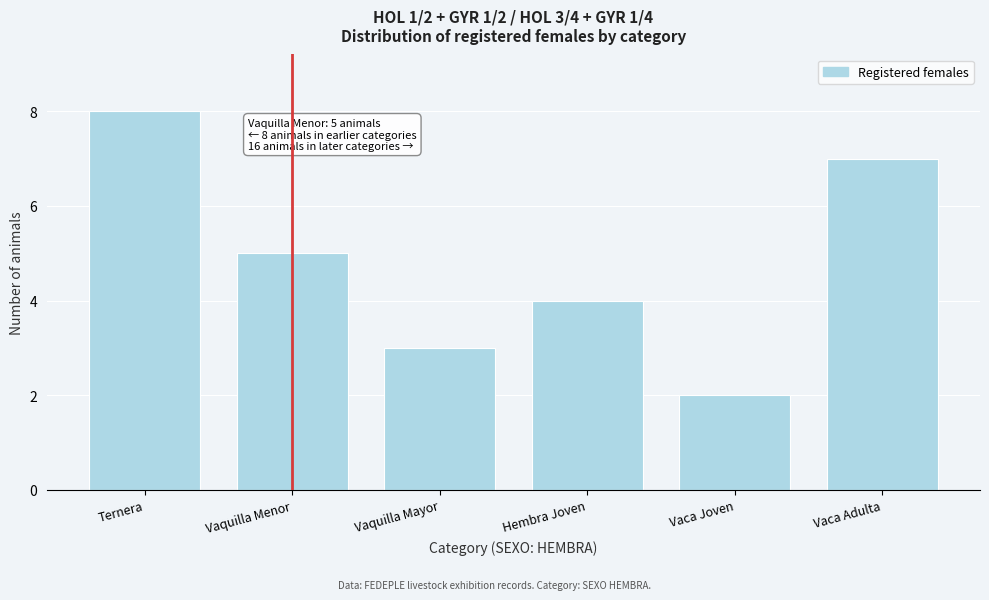

Reading left to right, list all the values displayed in this chart.

8	5	3	4	2	7